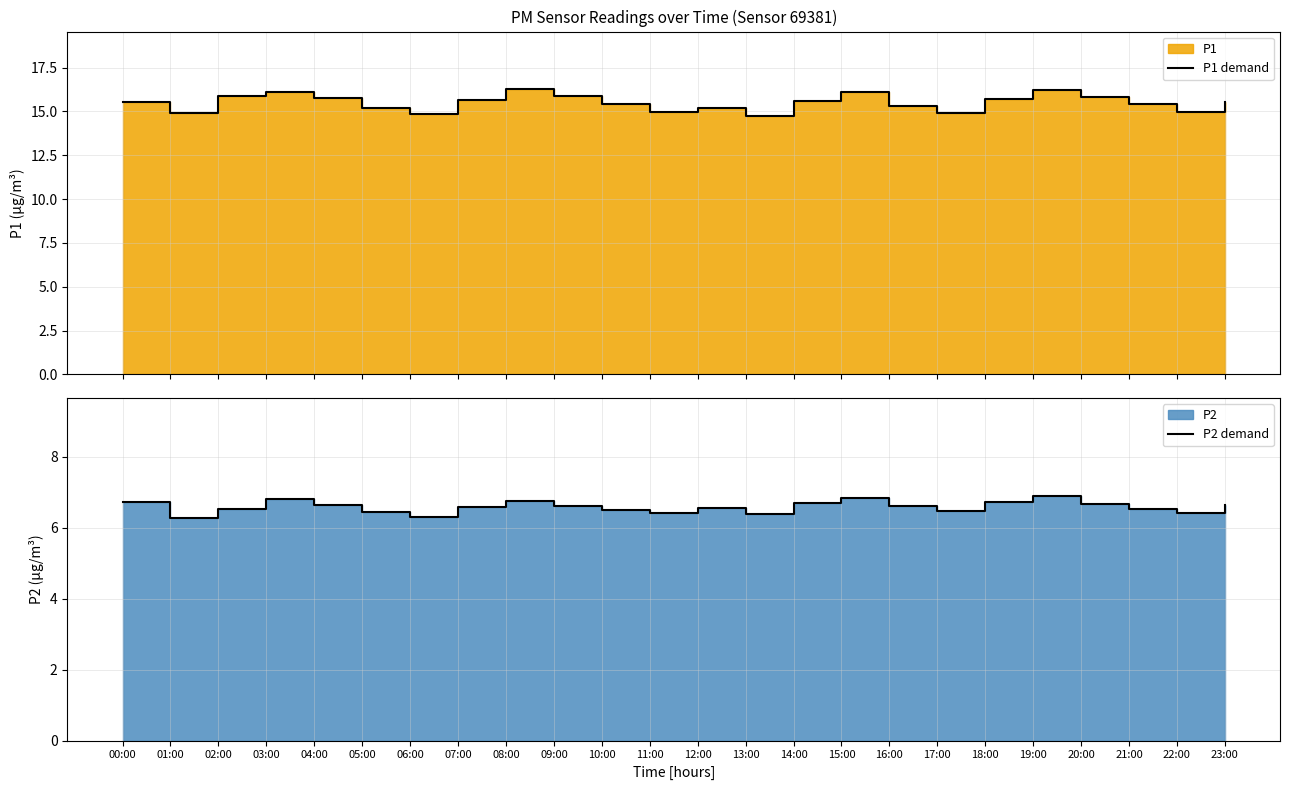

What is the difference between the second highest and second lowest values in the P1 demand series?

1.3